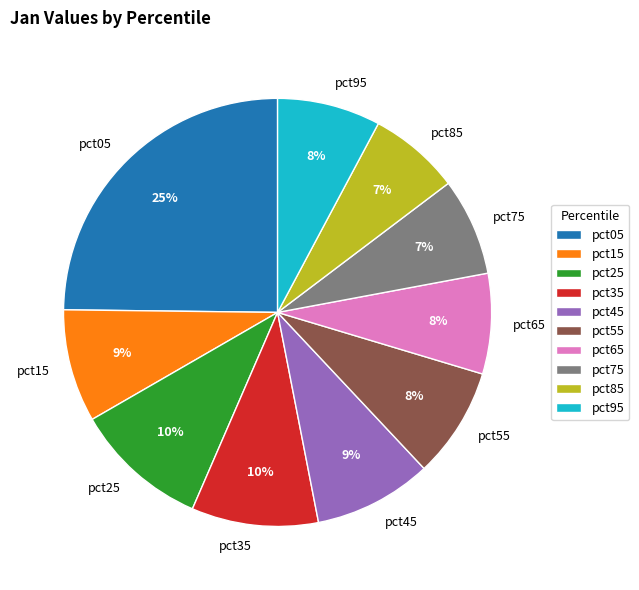

What is the largest slice in the pie chart?

pct05